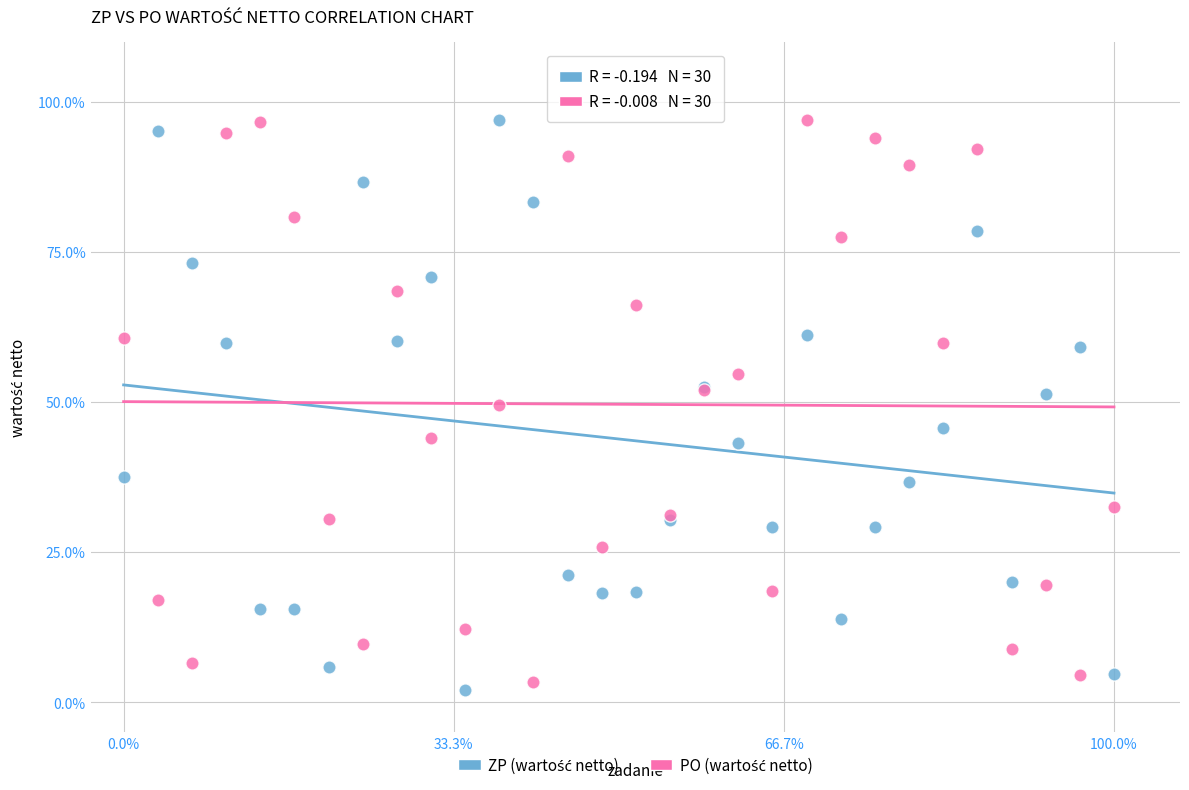

What is the X range (max minus min) for the scatter plot?

15.0